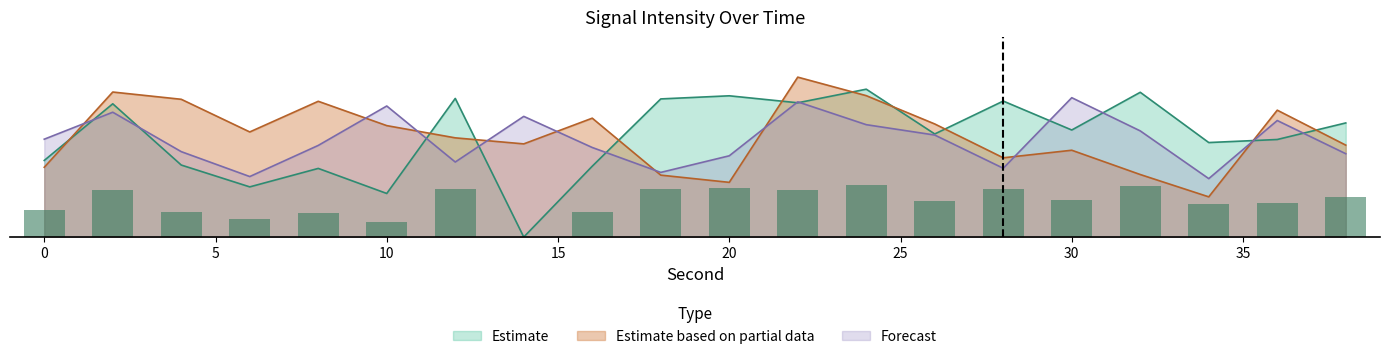

At which category is the sum across all series the highest?

22